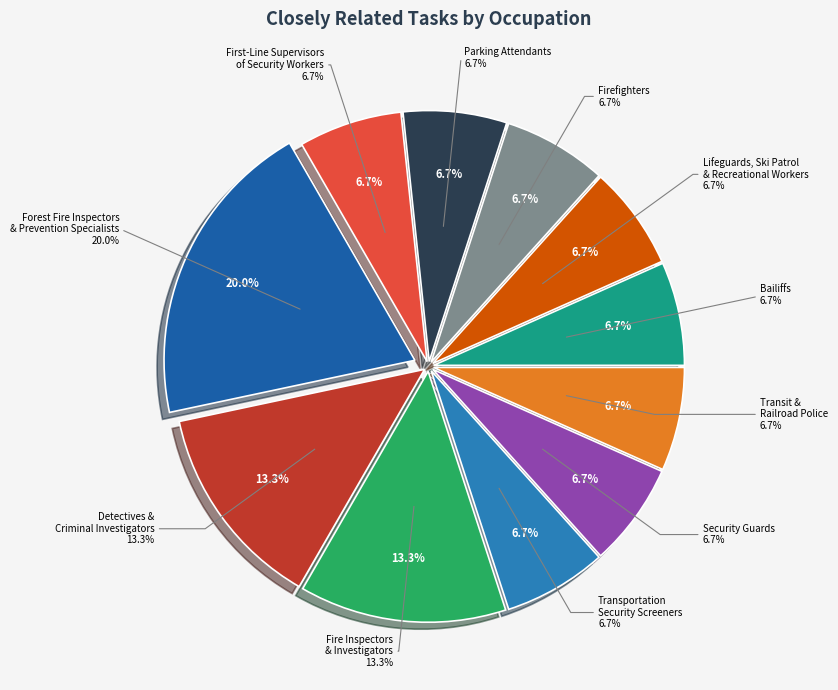

Does Parking Attendants account for over 50% of the chart?

No